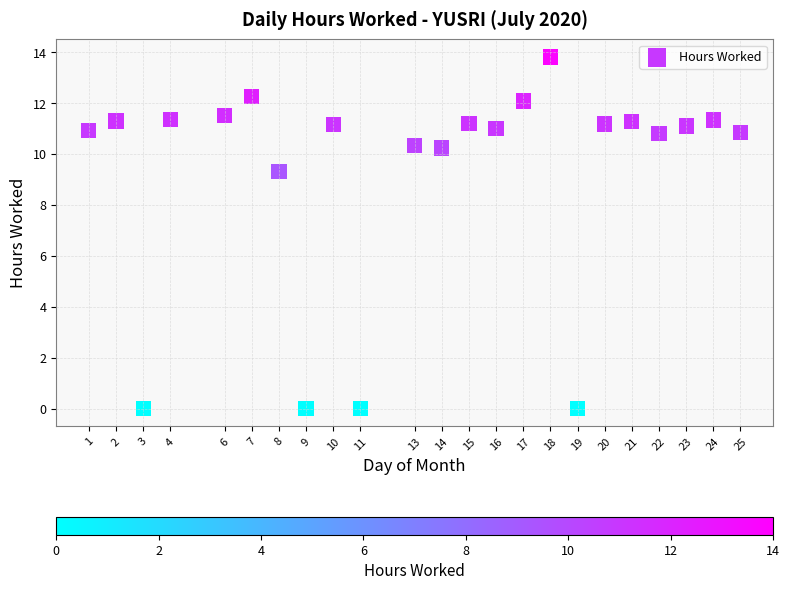

What is the range of Y values (max minus min)?

13.8